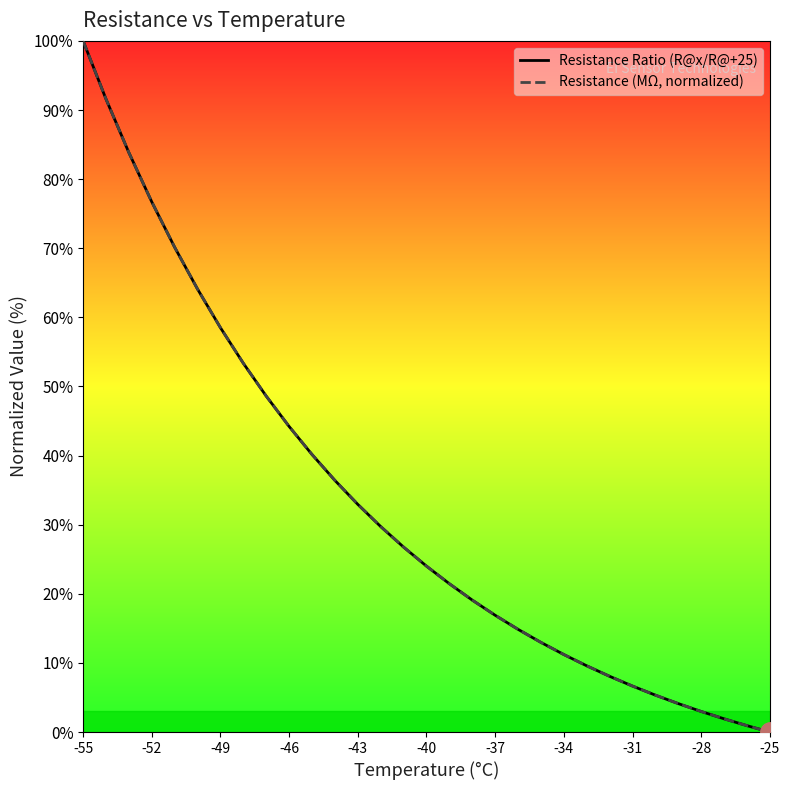

Rank the series by their average value, from highest to lowest.

Resistance Ratio (R@x/R@+25), Resistance (MΩ, normalized)